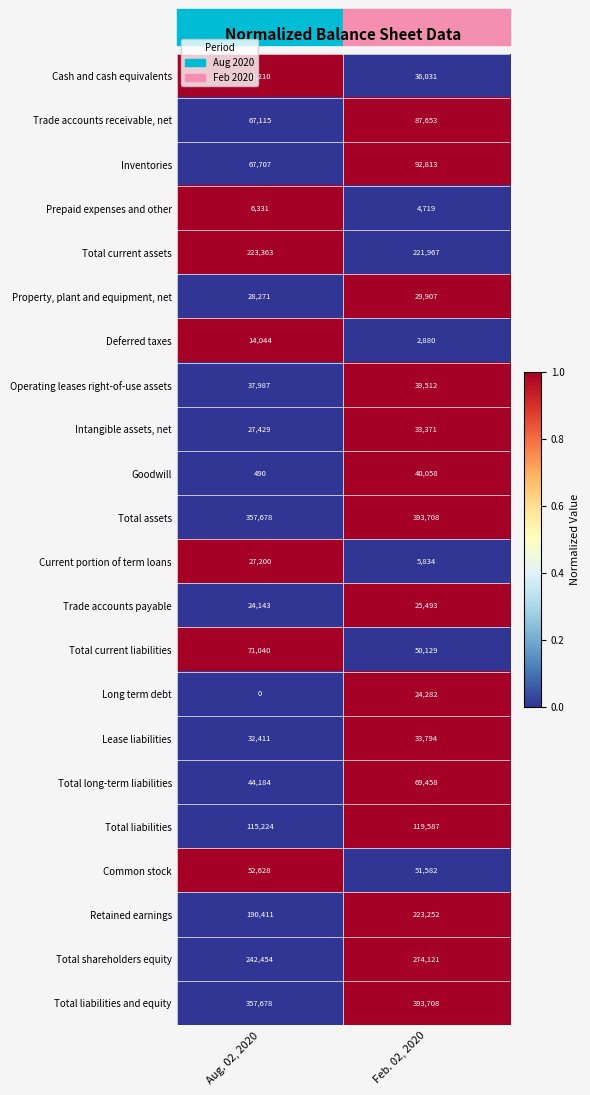

Read the Total current assets value at Feb. 02, 2020, to the nearest 50.

221950